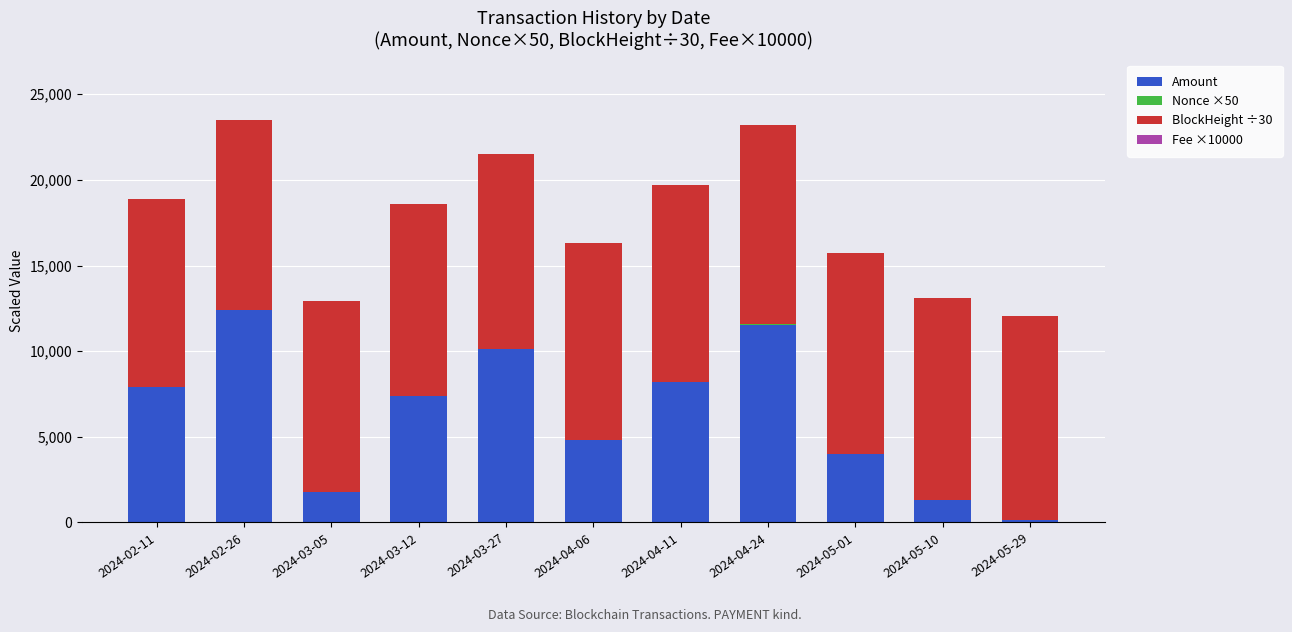

At which label does Amount reach its peak?

2024-02-26